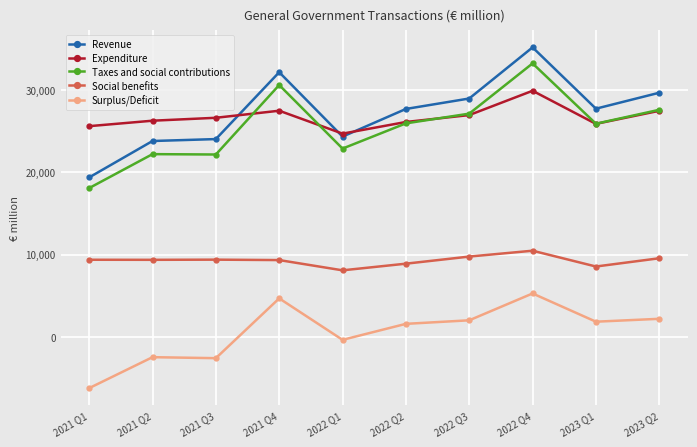

At how many categories does at least one series exceed 6816?

10